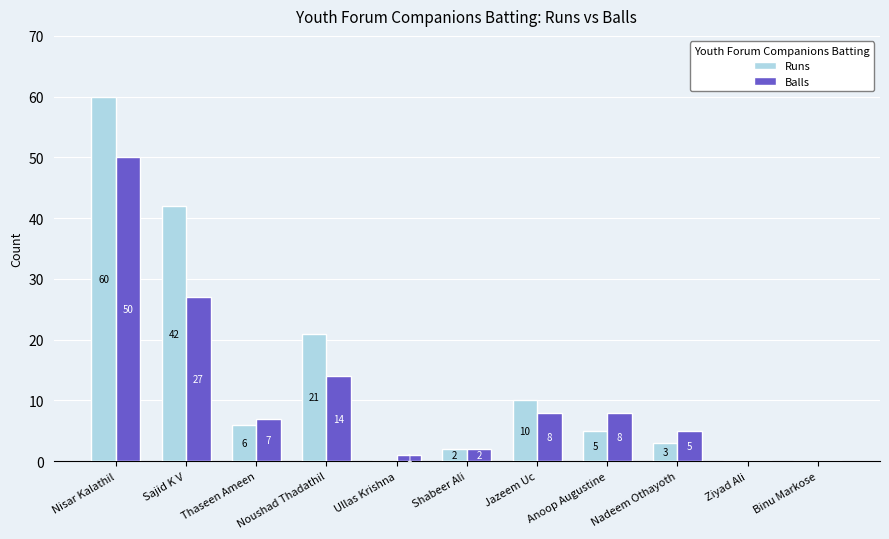

What is the average value of the Balls series?

11